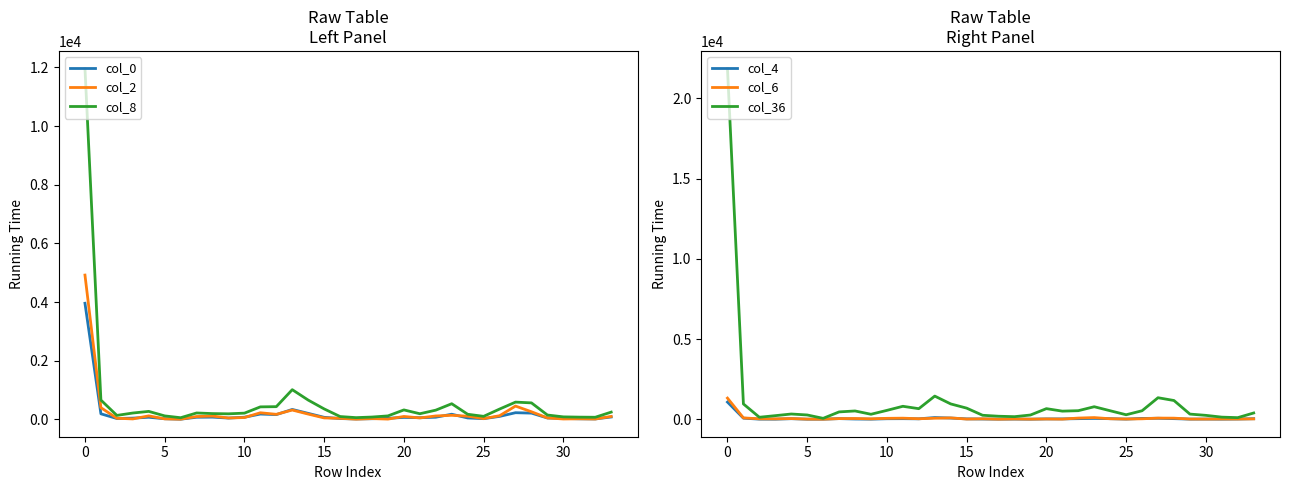

At which label does col_8 reach its peak?

0